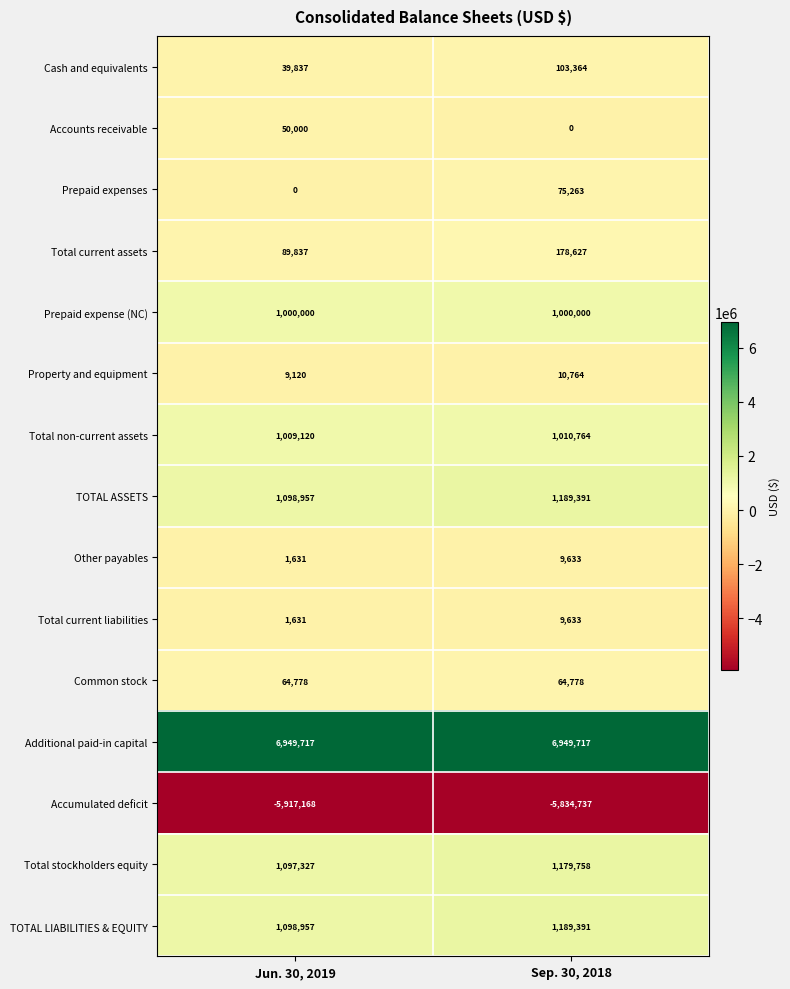

Reading left to right, transcribe all the data shown in this chart.

Cash and equivalents: 39837	103364
Accounts receivable: 50000	0
Prepaid expenses: 0	75263
Total current assets: 89837	178627
Prepaid expense (NC): 1000000	1000000
Property and equipment: 9120	10764
Total non-current assets: 1009120	1010764
TOTAL ASSETS: 1098957	1189391
Other payables: 1631	9633
Total current liabilities: 1631	9633
Common stock: 64778	64778
Additional paid-in capital: 6949717	6949717
Accumulated deficit: -5917168	-5834737
Total stockholders equity: 1097327	1179758
TOTAL LIABILITIES & EQUITY: 1098957	1189391